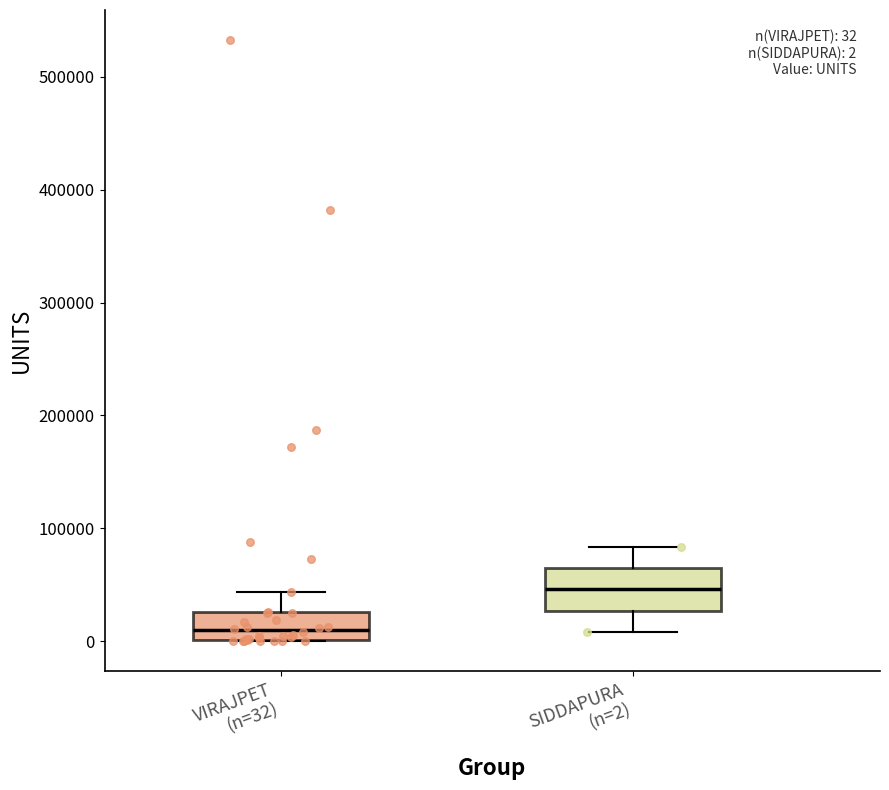

Which box's median line is the lowest?

VIRAJPET (n=32)